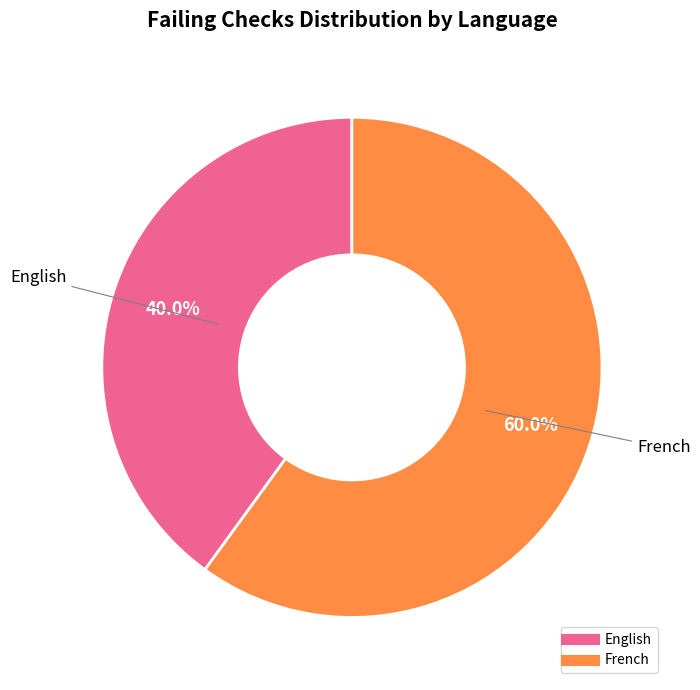

What is the smallest slice in the pie chart?

English